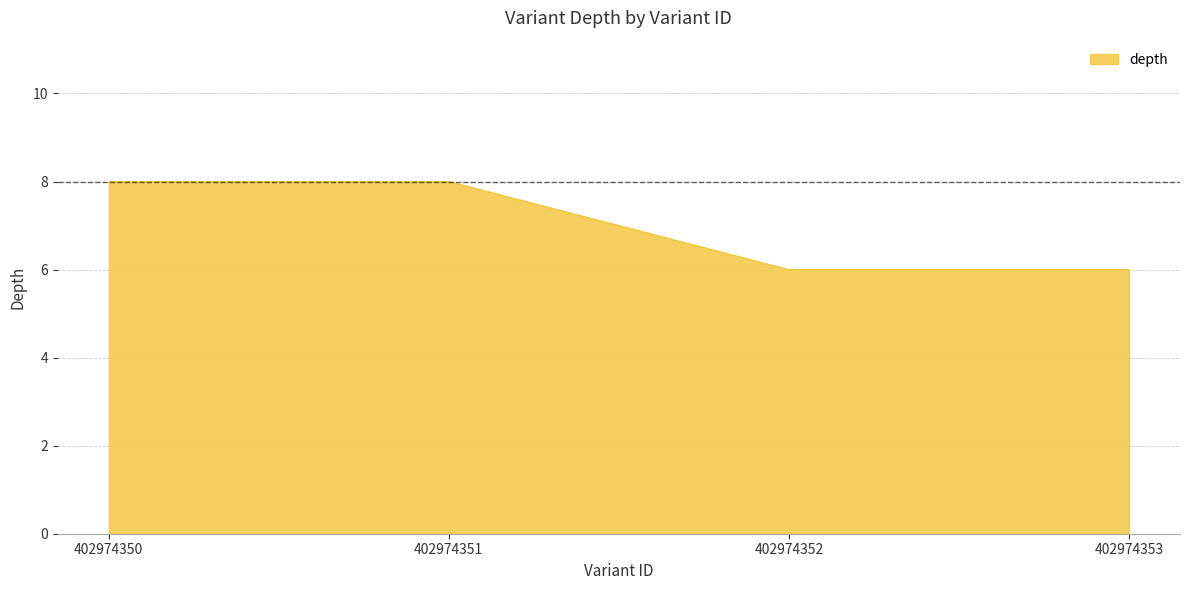

How many values are between 6 and 8?

4